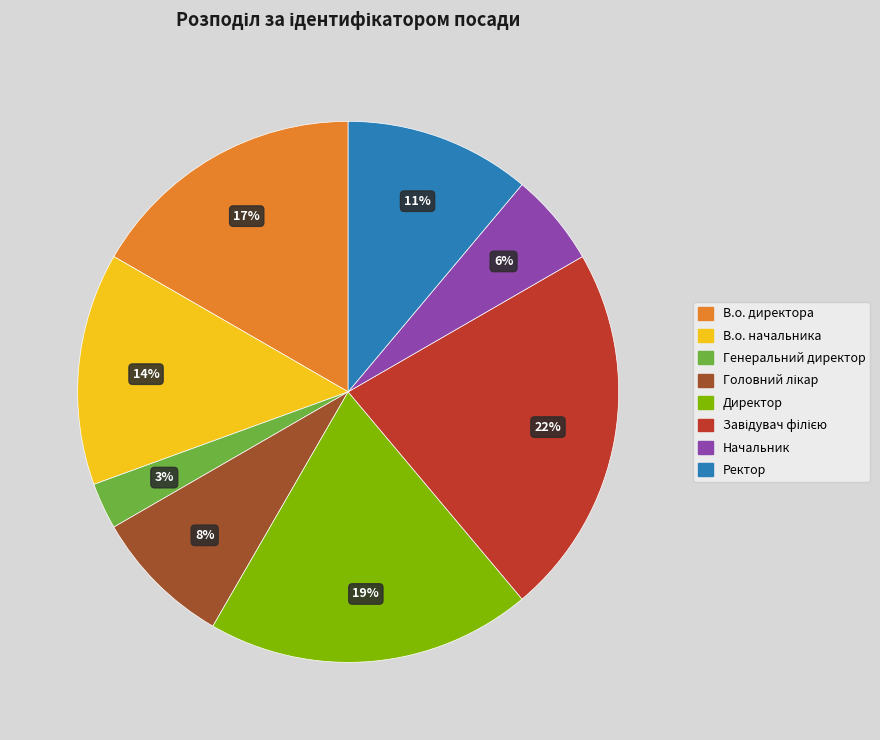

Do Начальник and В.о. директора together represent more than half of the pie?

No